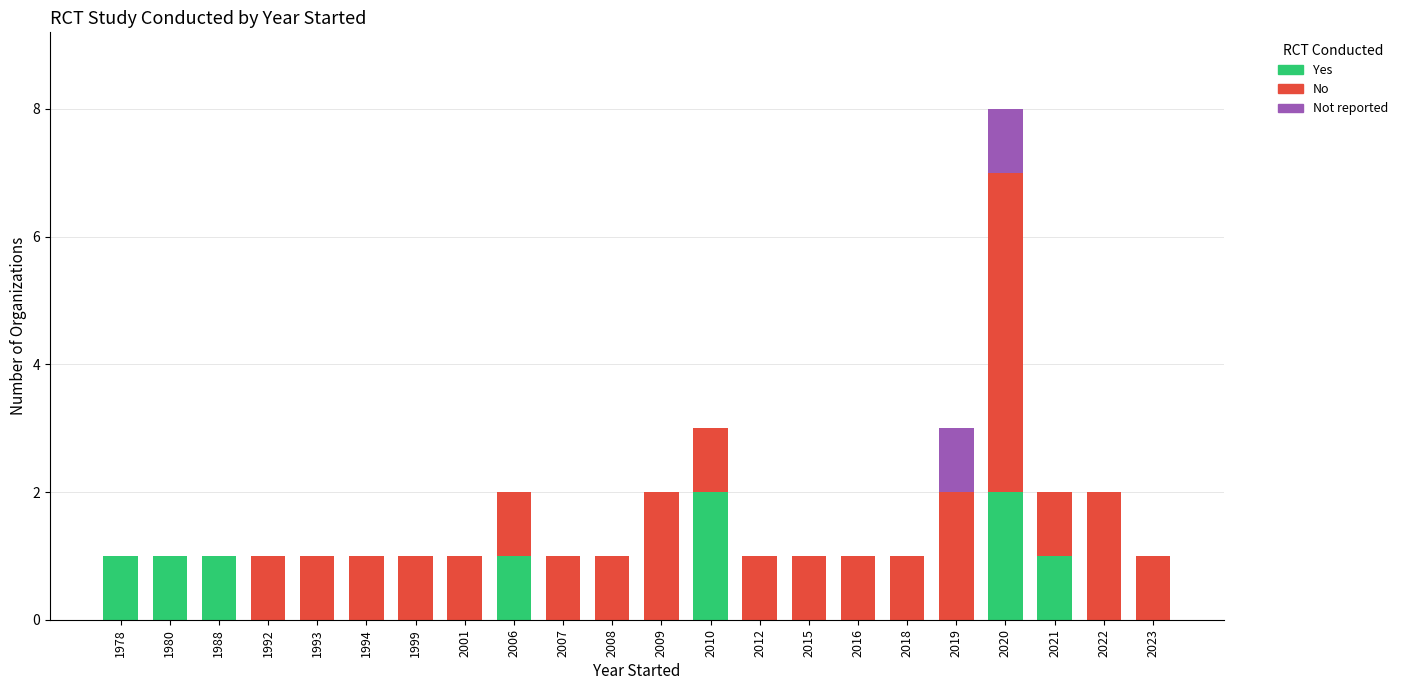

The Yes series shows 1 at 1993. True or false?

False